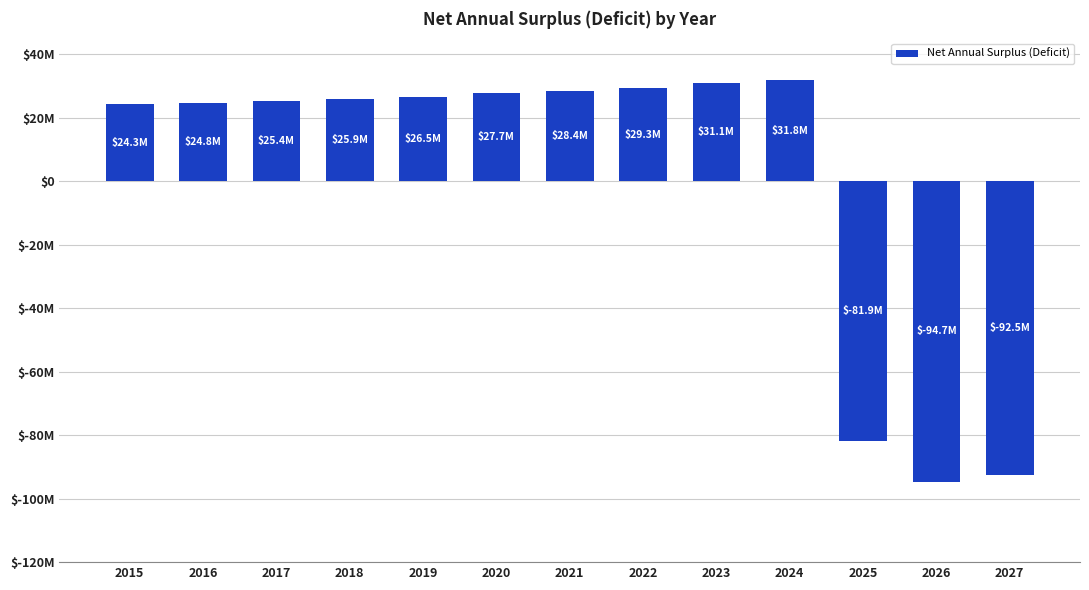

What is the value of the 13th bar from the left?

-92522732.8